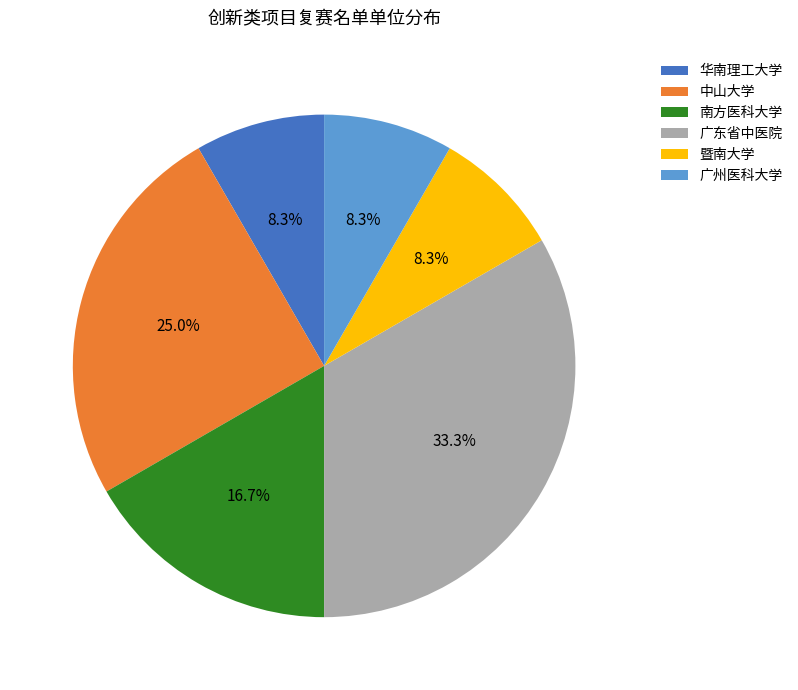

Which slice is the largest?

广东省中医院